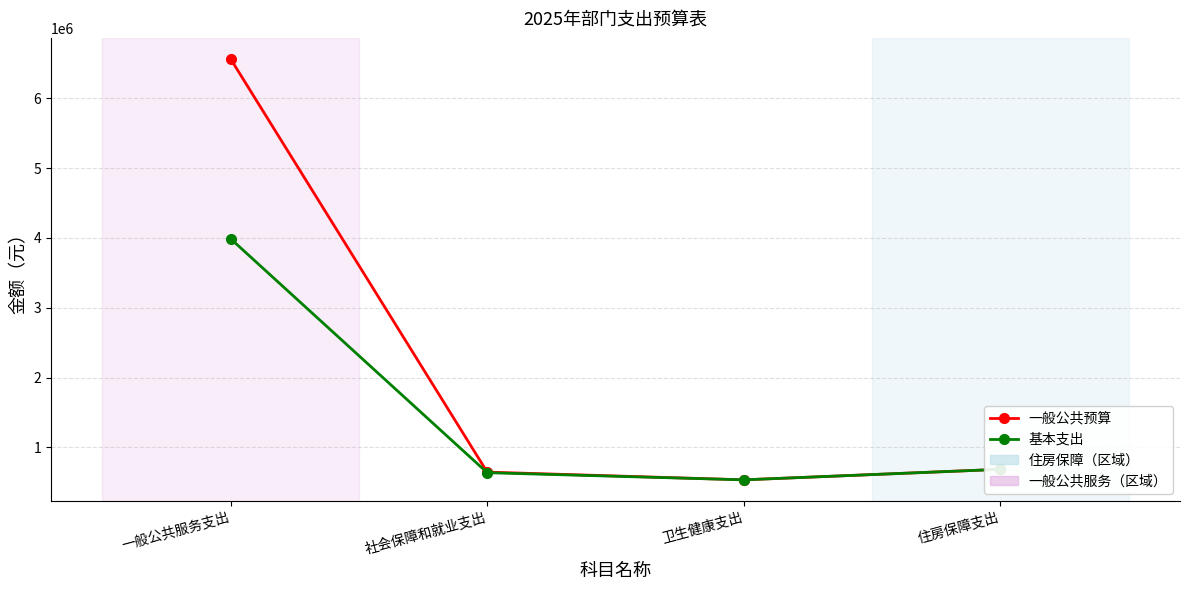

Count the number of categories in the chart.

4